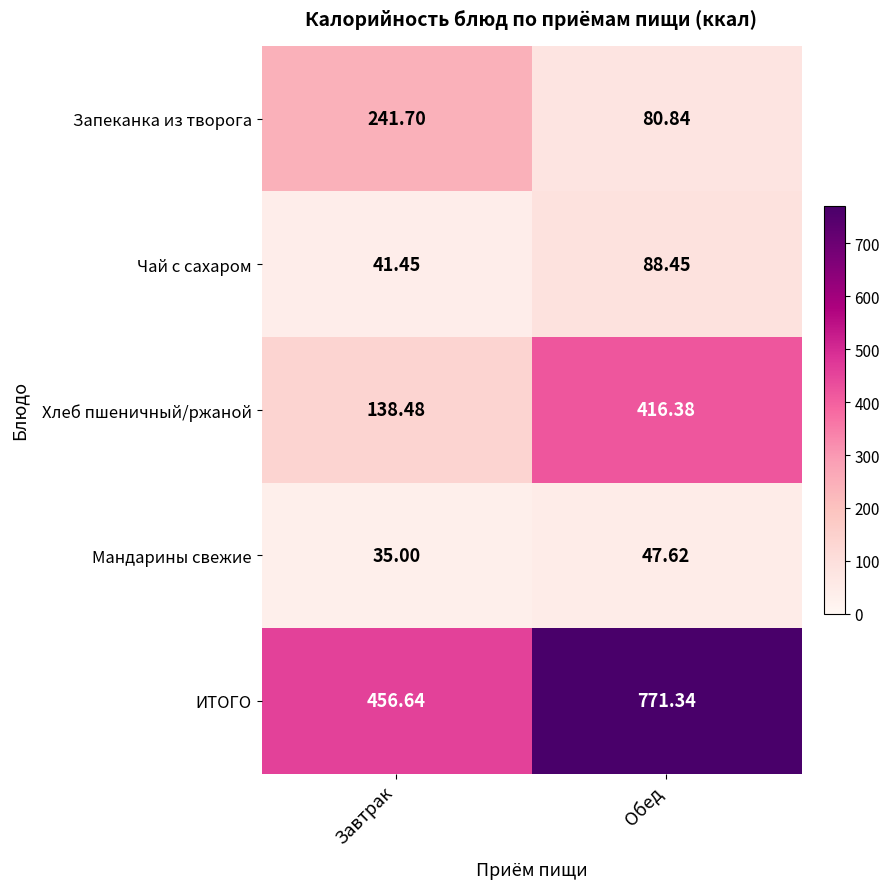

Rank the series by their maximum value, from highest to lowest.

ИТОГО, Хлеб пшеничный/ржаной, Запеканка из творога, Чай с сахаром, Мандарины свежие